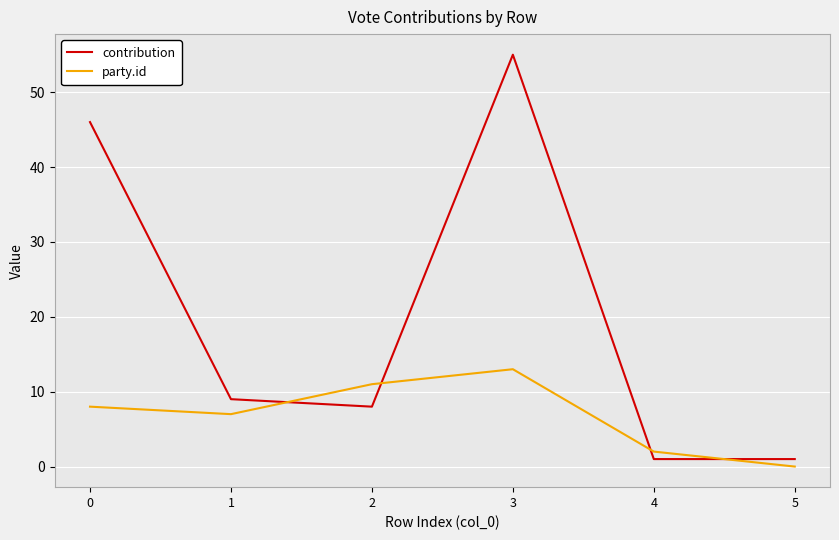

Is this an area chart (filled region under the line)?

No